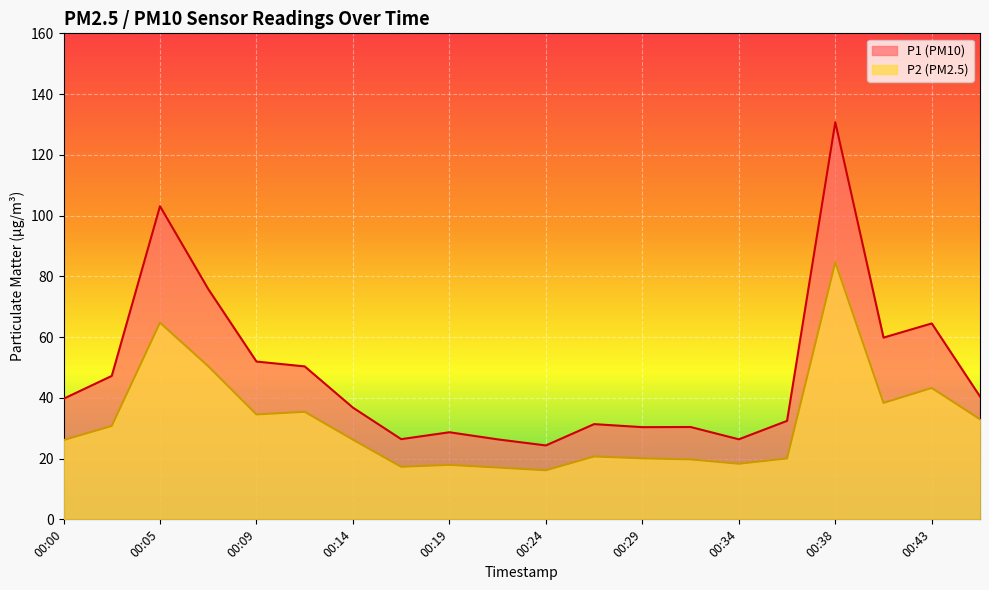

In P1, how many points are higher than both neighbors (excluding endpoints)?

6